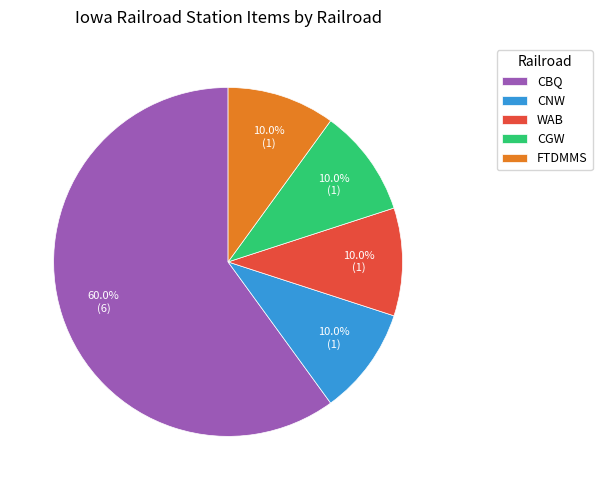

Which category has the biggest portion of the pie?

CBQ